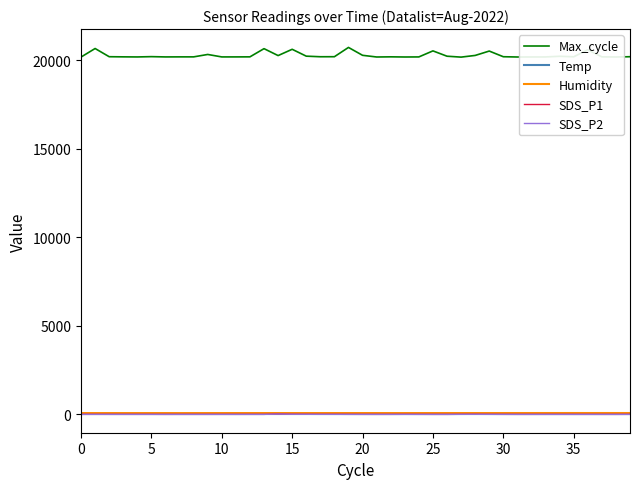

At how many categories does at least one series exceed 6262?

40